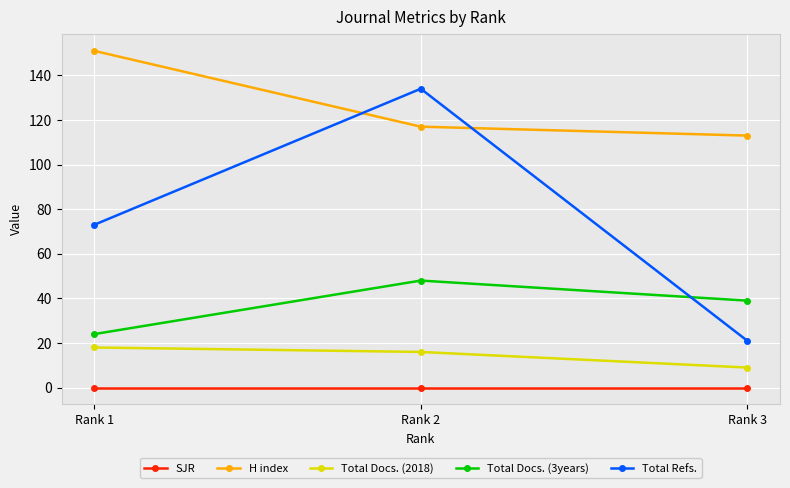

What are all the series names shown in the legend?

SJR, H index, Total Docs. (2018), Total Docs. (3years), Total Refs.